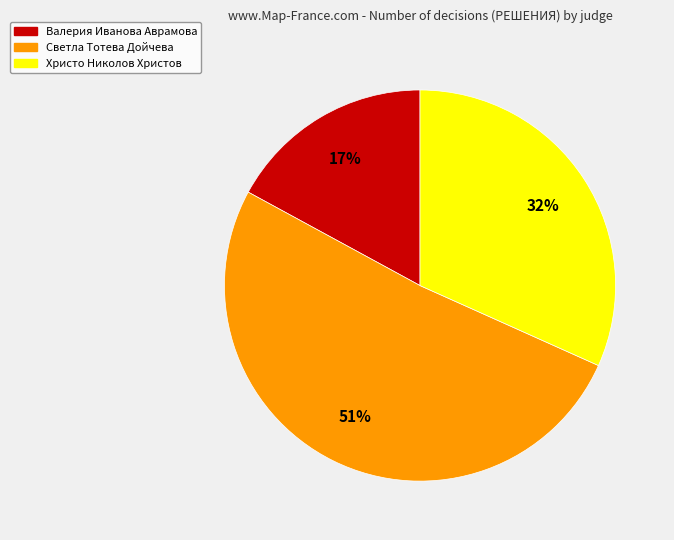

Is there a majority slice in this chart?

Yes